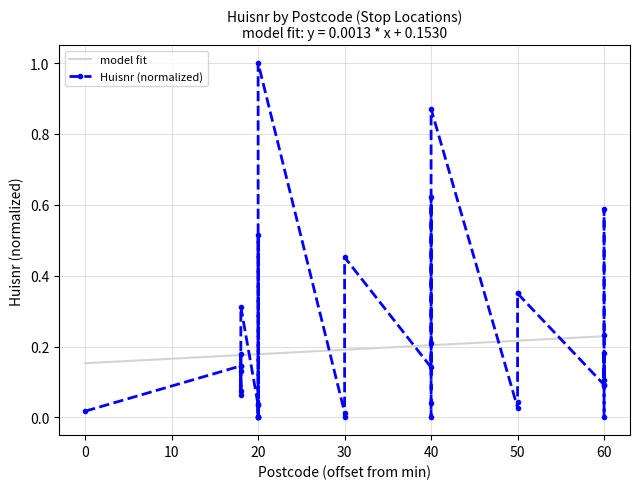

What is the sum of all model fit values?

7.1